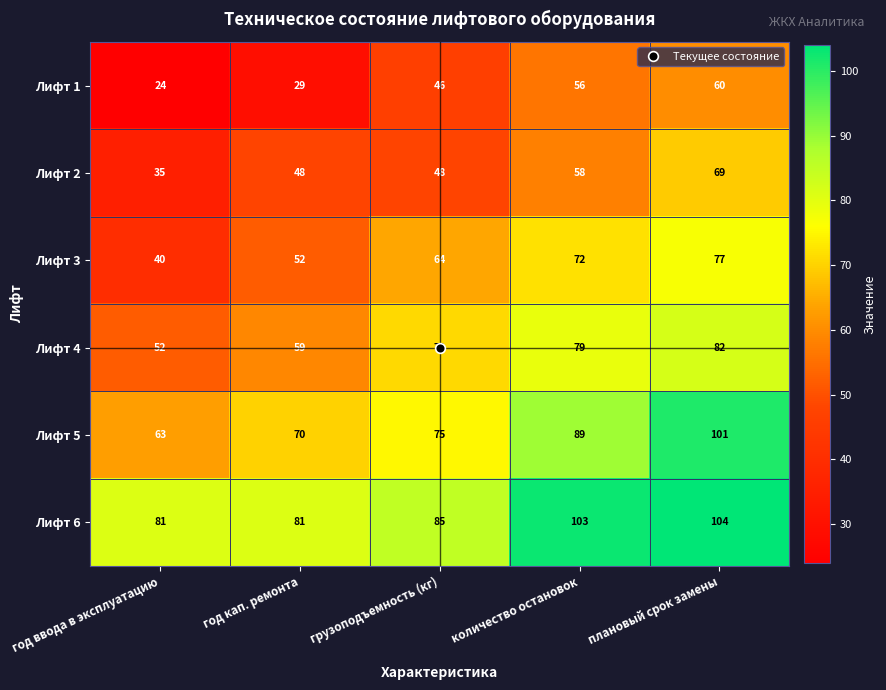

At how many categories does at least one series exceed 89?

2